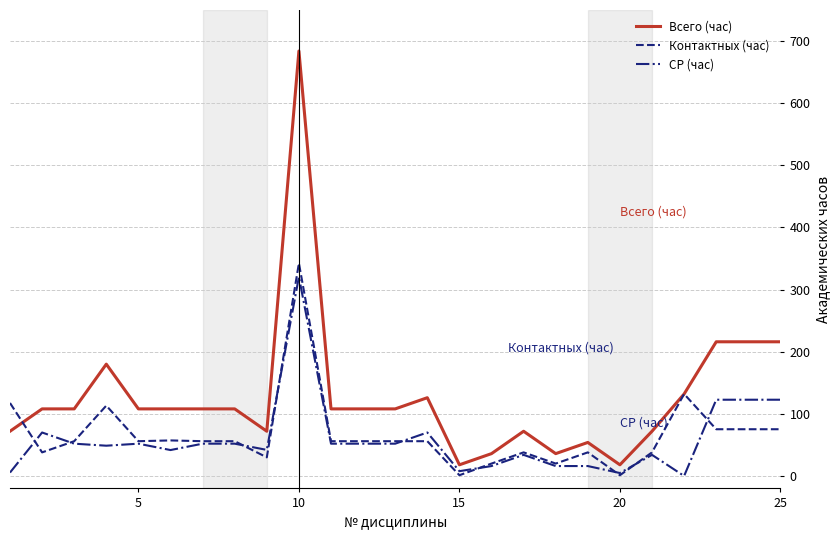

Which series has the largest total across all categories?

Всего (час)